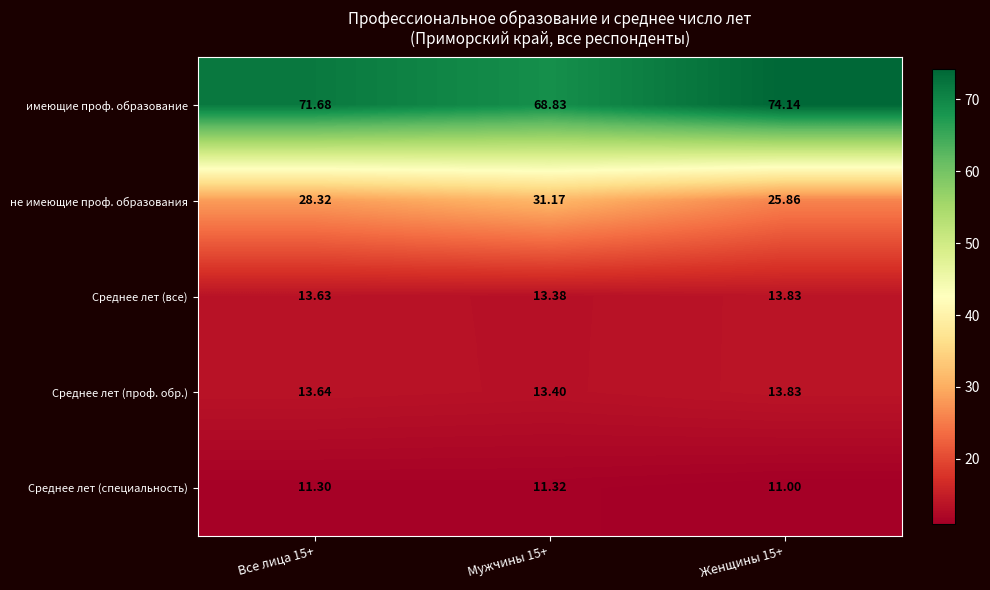

How many series are shown in this chart?

5